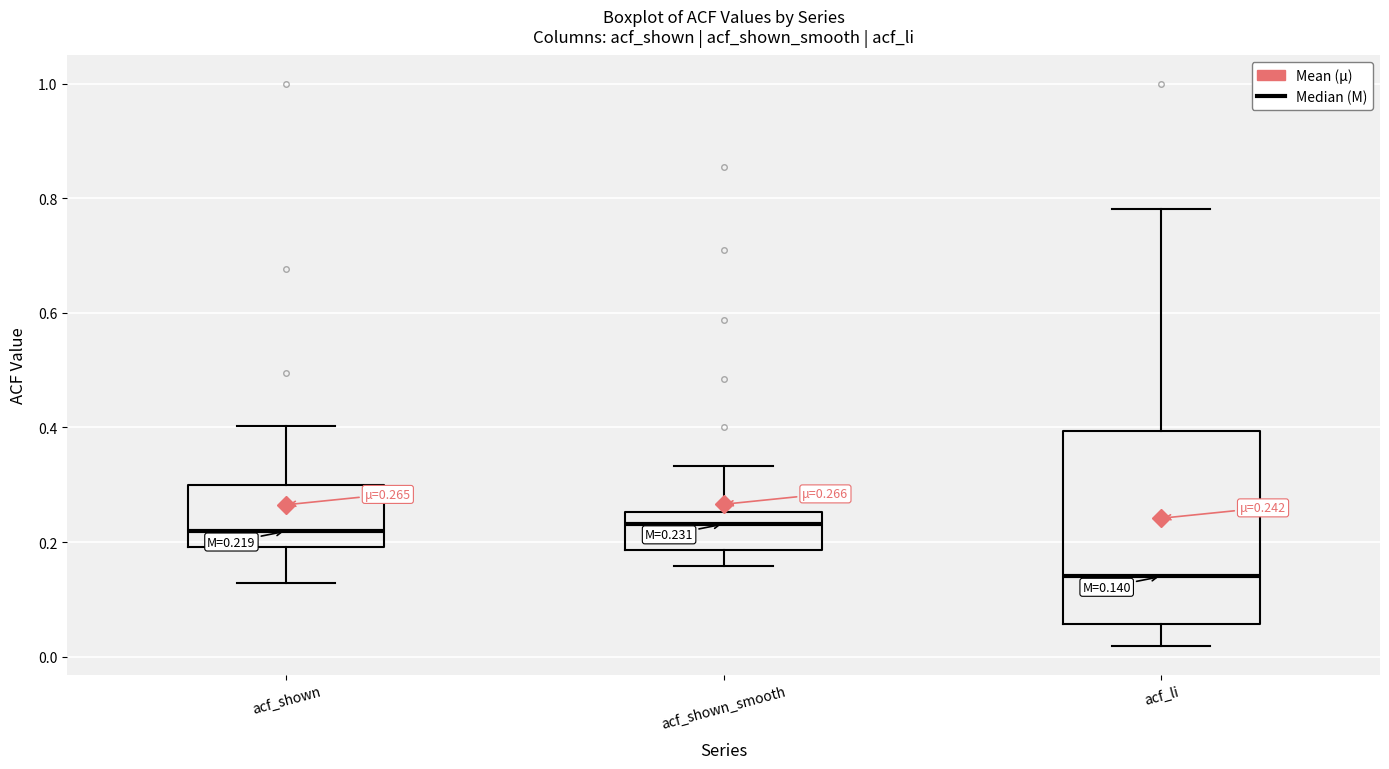

Which box's median line is the lowest?

acf_li